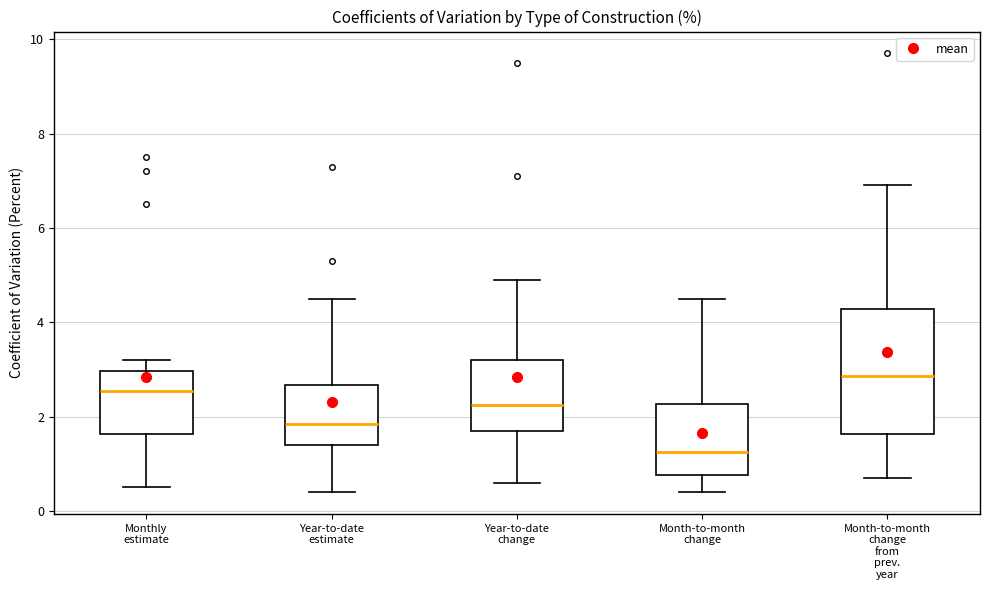

Reading left to right, read every box against the y-axis: the position of its median line, the range the box covers, and the ends of its whiskers. The values are not printed on the chart, so give them approximately, as read against the axis.

Monthly estimate: median 2.6, box 1.6 to 3.0, whiskers 0.6 to 3.2
Year-to-date estimate: median 1.8, box 1.4 to 2.6, whiskers 0.4 to 4.6
Year-to-date change: median 2.2, box 1.8 to 3.2, whiskers 0.6 to 5.0
Month-to-month change: median 1.2, box 0.8 to 2.2, whiskers 0.4 to 4.6
Month-to-month change from prev. year: median 2.8, box 1.6 to 4.2, whiskers 0.8 to 7.0